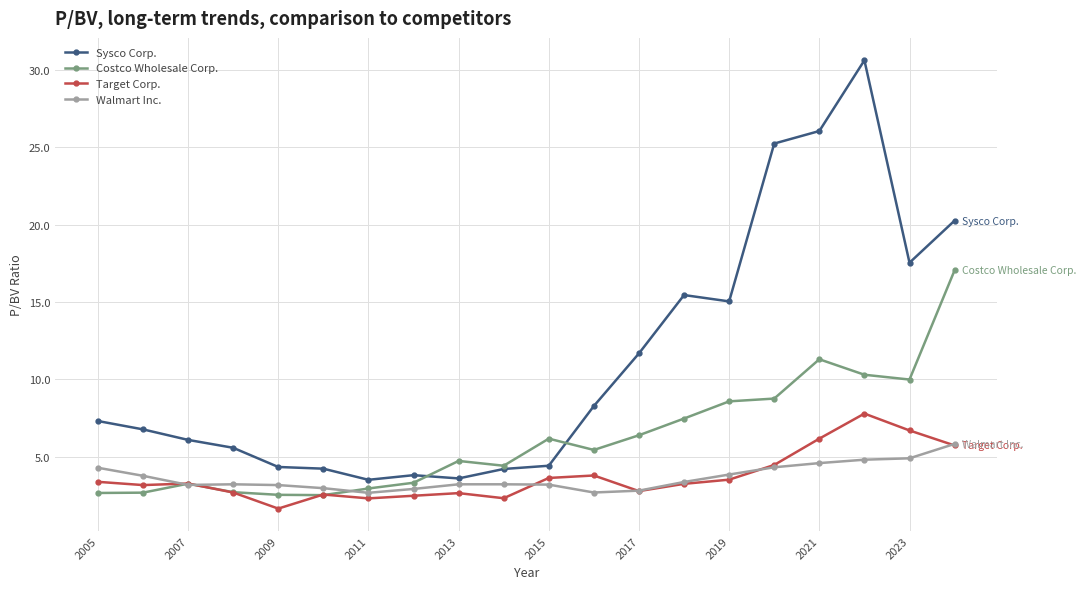

List the series in order of their peak value, lowest first.

Walmart Inc., Target Corp., Costco Wholesale Corp., Sysco Corp.